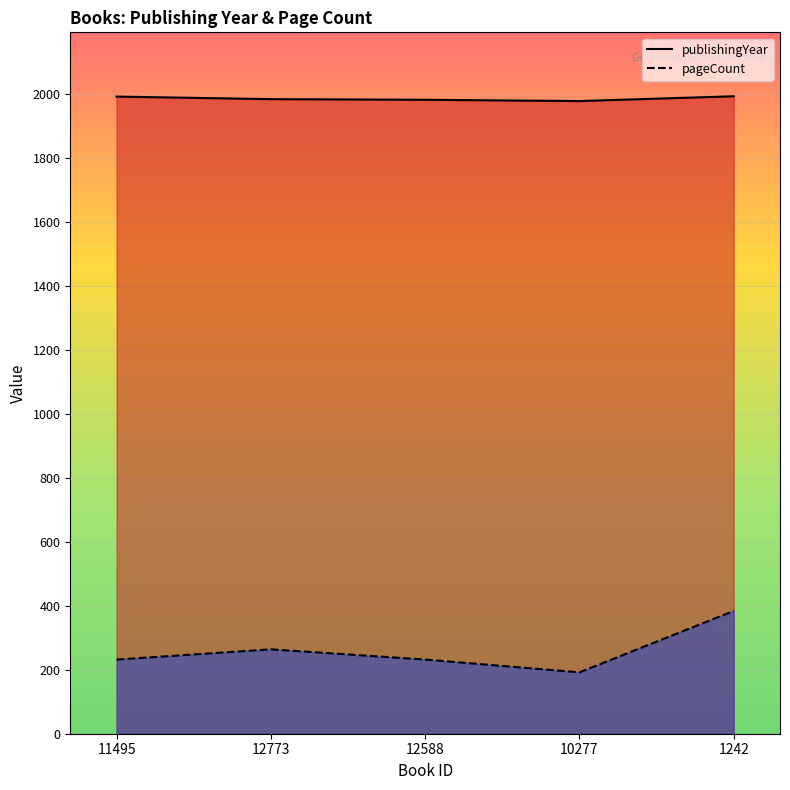

What is the highest value of the pageCount series?

384